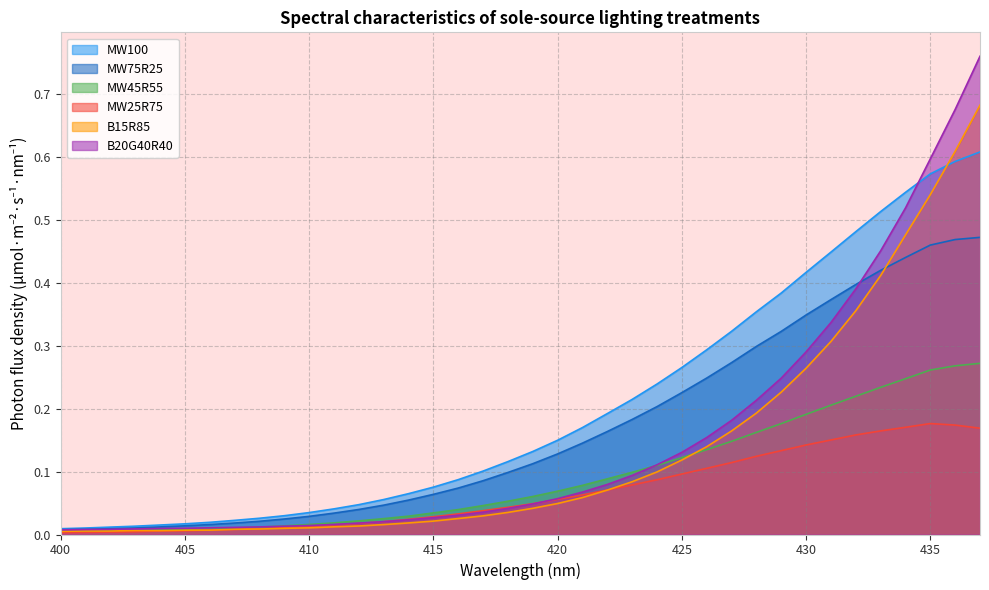

Is it true that MW45R55 equals 0.0 at 405?

True